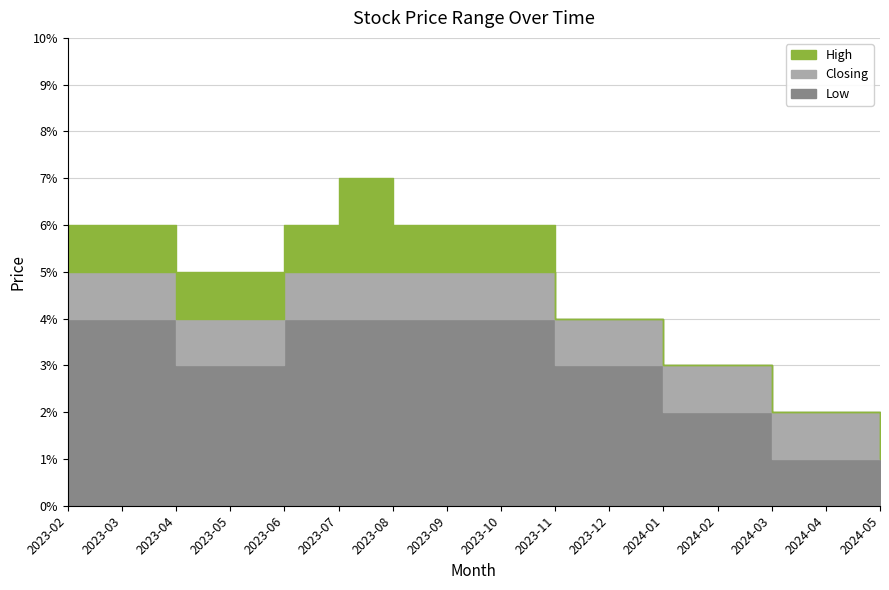

Where is Closing nearest to the value 0?

2024-05